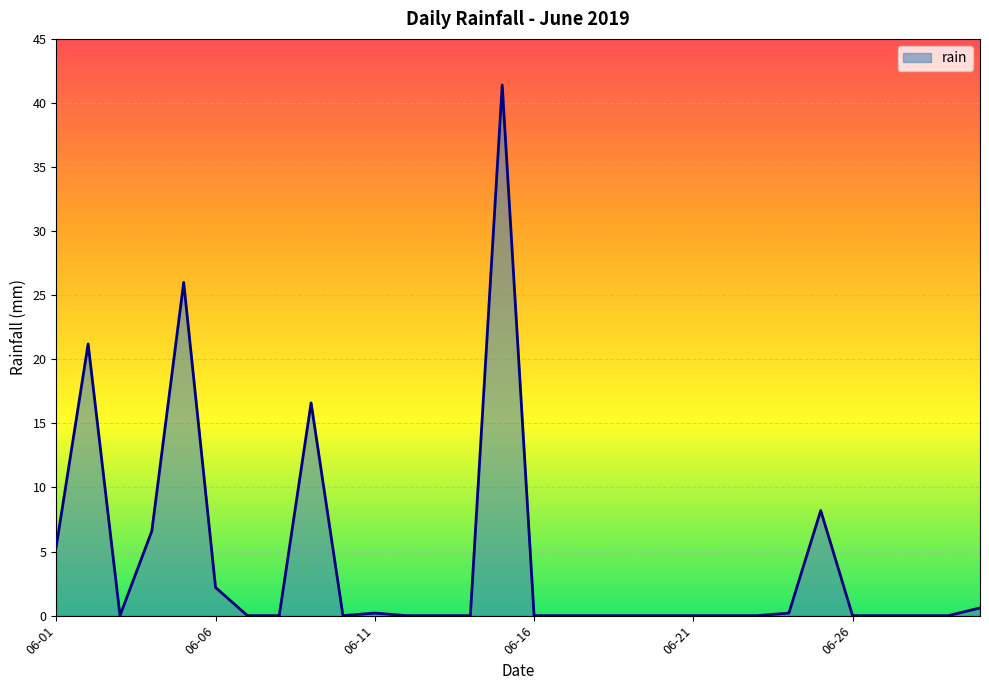

What is the maximum value shown in the chart?

41.4